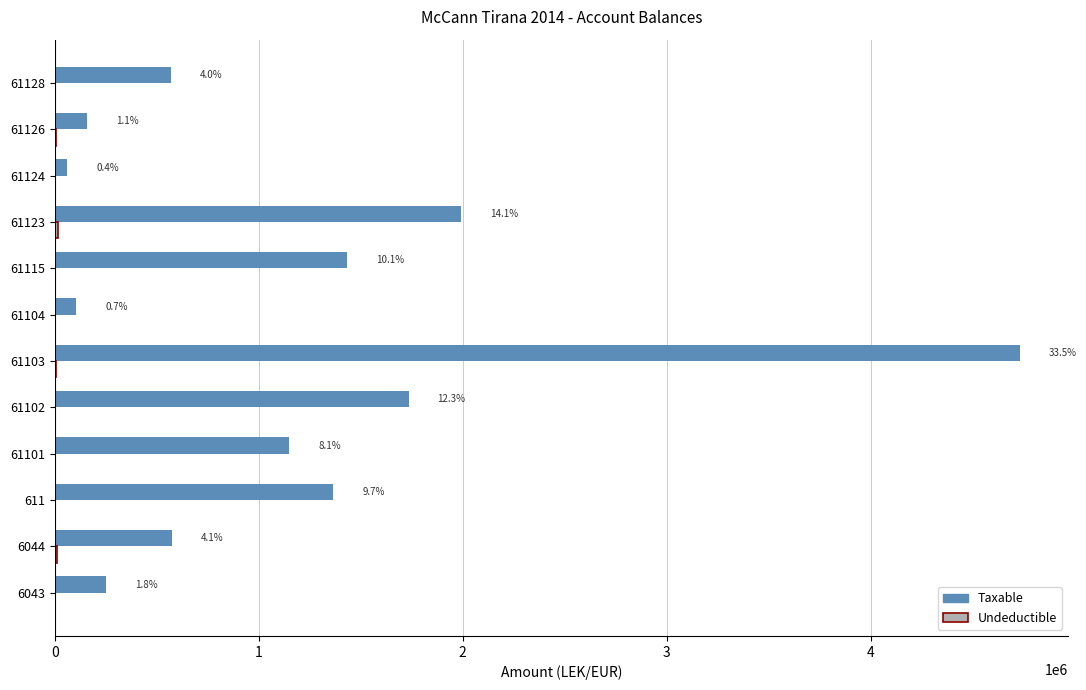

Which series has the largest total across all categories?

Taxable